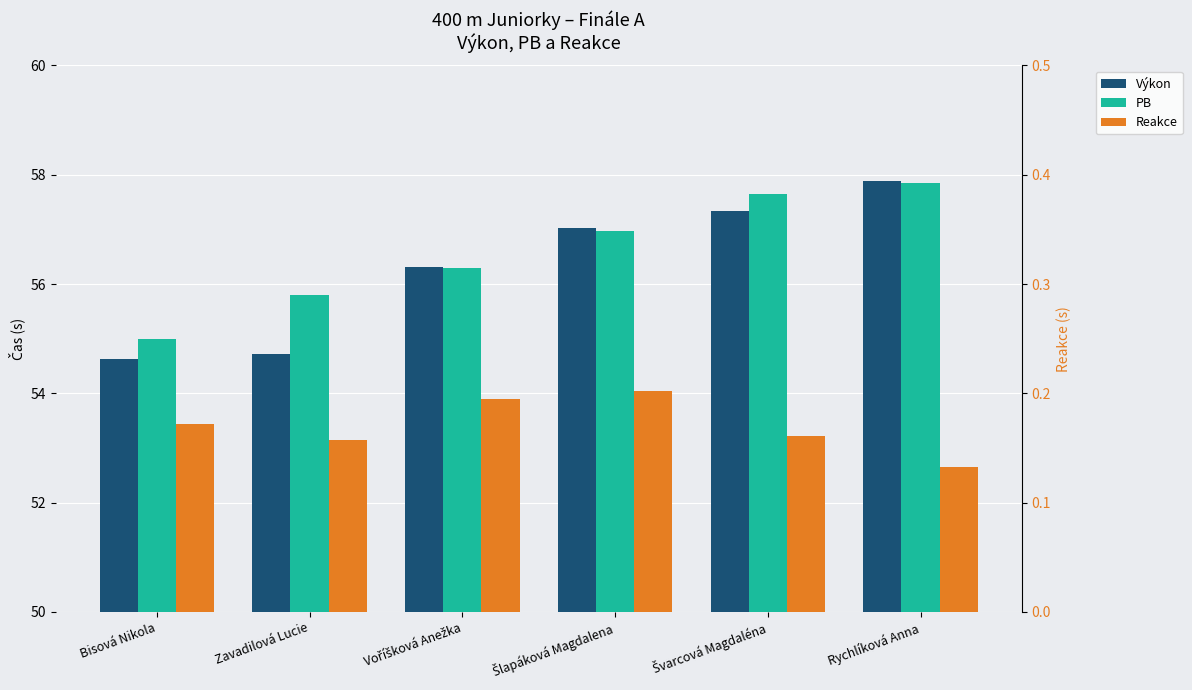

Rank the categories by Výkon value from highest to lowest.

Rychlíková Anna, Švarcová Magdaléna, Šlapáková Magdalena, Voříšková Anežka, Zavadilová Lucie, Bisová Nikola